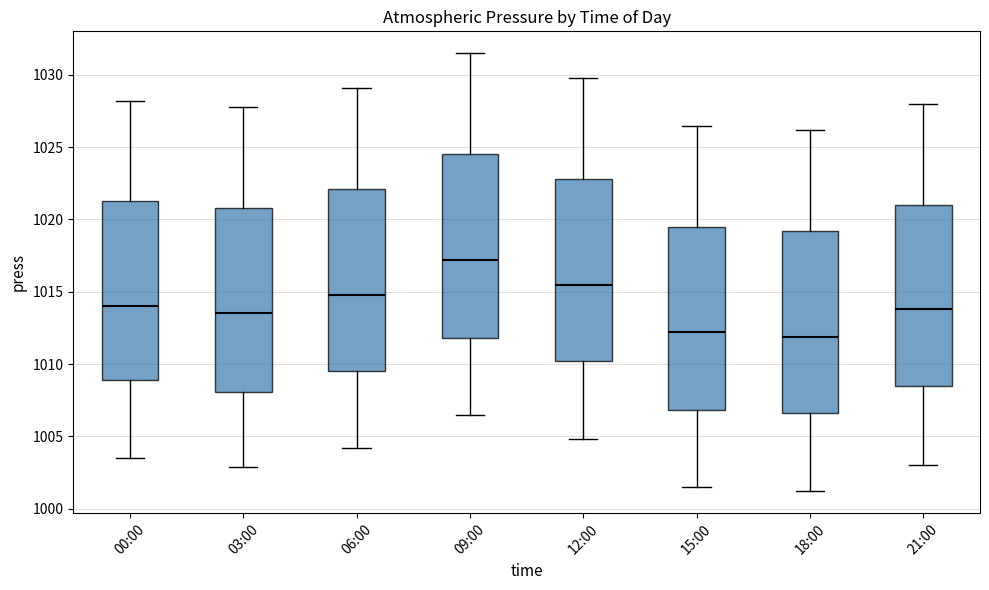

Reading left to right, transcribe this box plot: for each box, give where its median line is, the range the box spans, and where its two whiskers end, as read against the y-axis. The values are not printed on the chart, so give them approximately, as read against the axis.

00:00: median 1014.0, box 1009.0 to 1021.5, whiskers 1003.5 to 1028.0
03:00: median 1013.5, box 1008.0 to 1021.0, whiskers 1003.0 to 1028.0
06:00: median 1015.0, box 1009.5 to 1022.0, whiskers 1004.0 to 1029.0
09:00: median 1017.0, box 1012.0 to 1024.5, whiskers 1006.5 to 1031.5
12:00: median 1015.5, box 1010.0 to 1023.0, whiskers 1005.0 to 1030.0
15:00: median 1012.0, box 1007.0 to 1019.5, whiskers 1001.5 to 1026.5
18:00: median 1012.0, box 1006.5 to 1019.0, whiskers 1001.0 to 1026.0
21:00: median 1014.0, box 1008.5 to 1021.0, whiskers 1003.0 to 1028.0